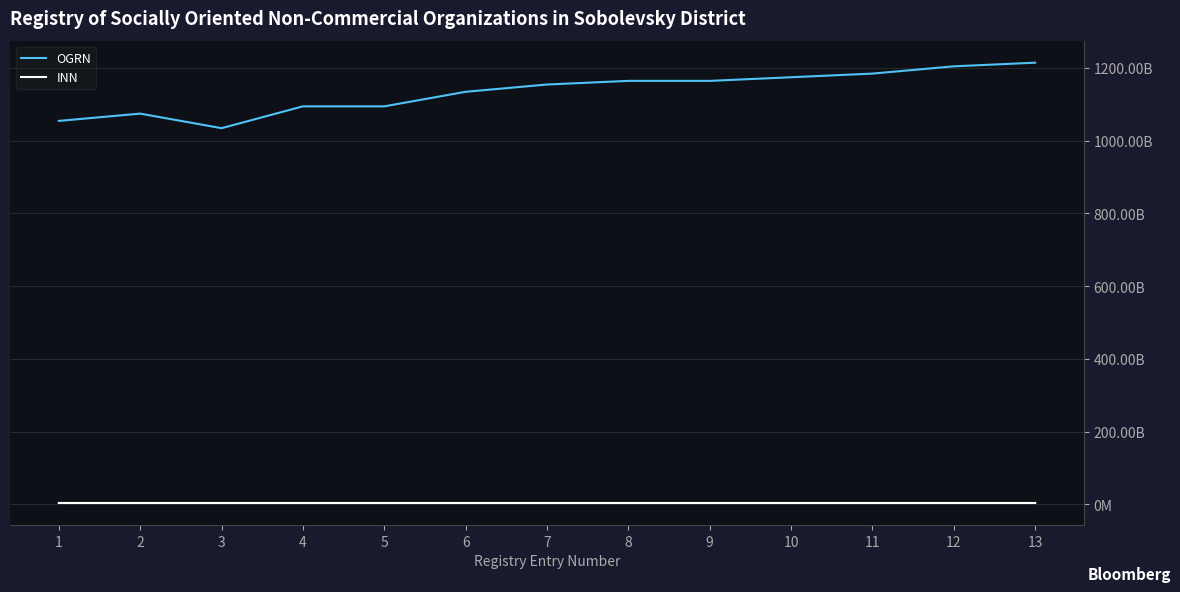

True or false: OGRN and INN cross at least once.

False